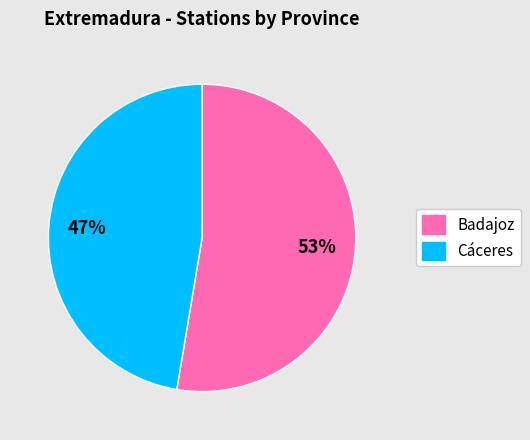

To the nearest percent, what is the combined percentage of Badajoz and Cáceres?

100%